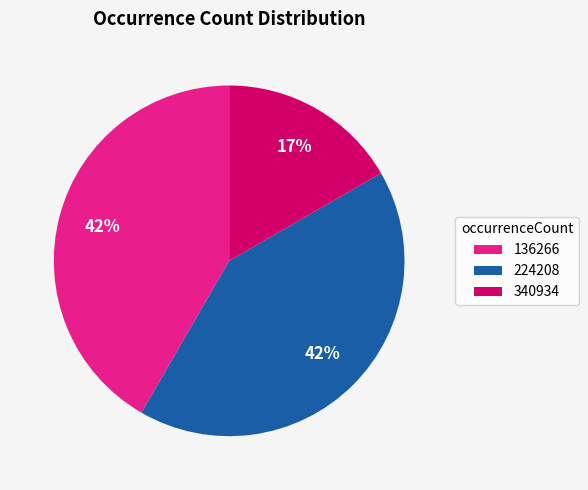

Is there a majority slice in this chart?

No